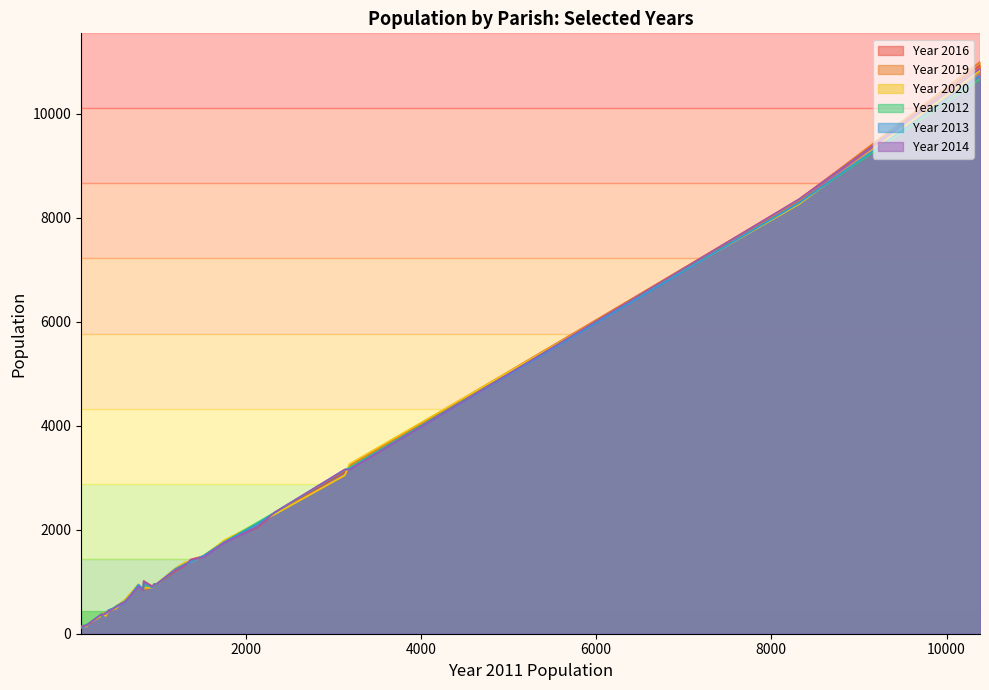

What is the sum of all Year 2013 values?

46900